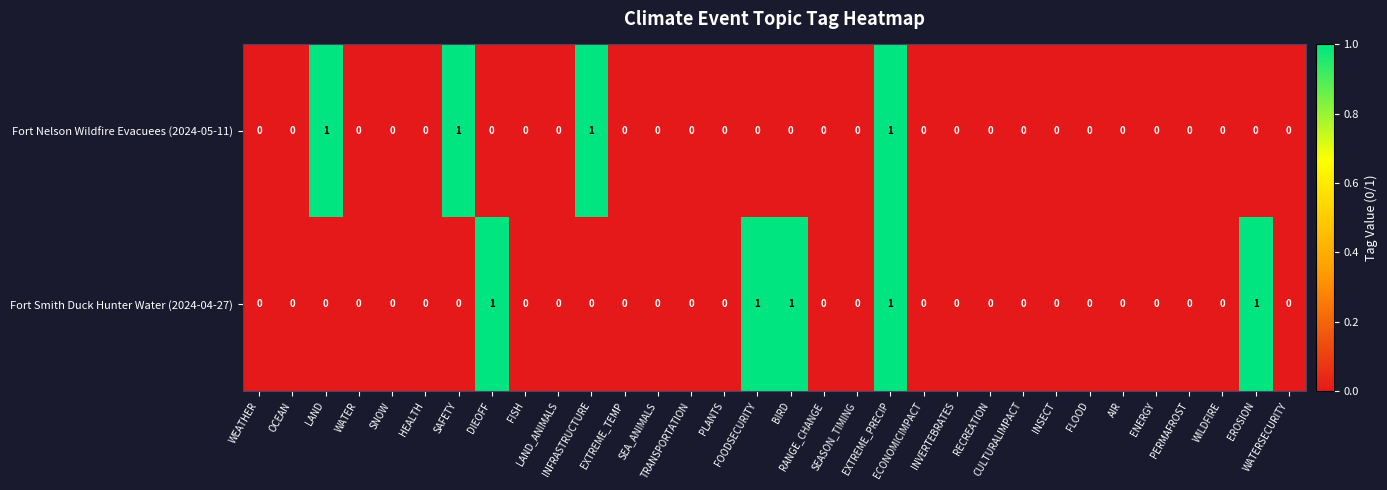

Rank the series by their average value, from lowest to highest.

Fort Nelson Wildfire Evacuees (2024-05-11), Fort Smith Duck Hunter Water (2024-04-27)